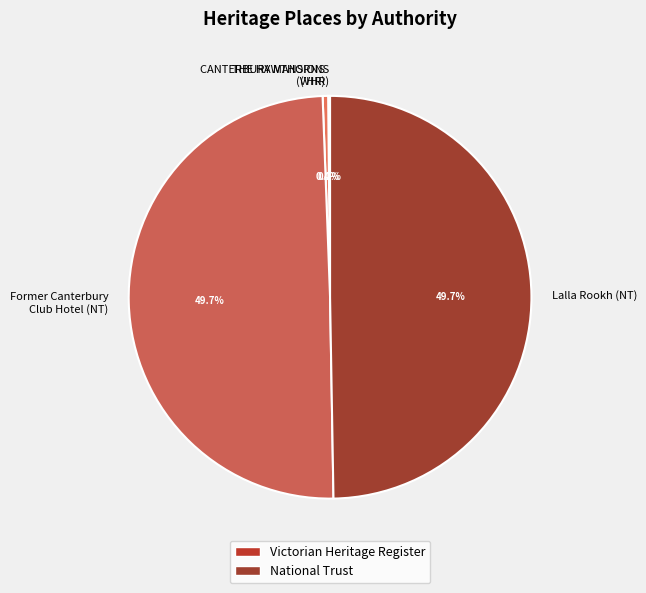

Which has a higher value, THE HAWTHORNS or Former Canterbury Club Hotel?

Former Canterbury Club Hotel